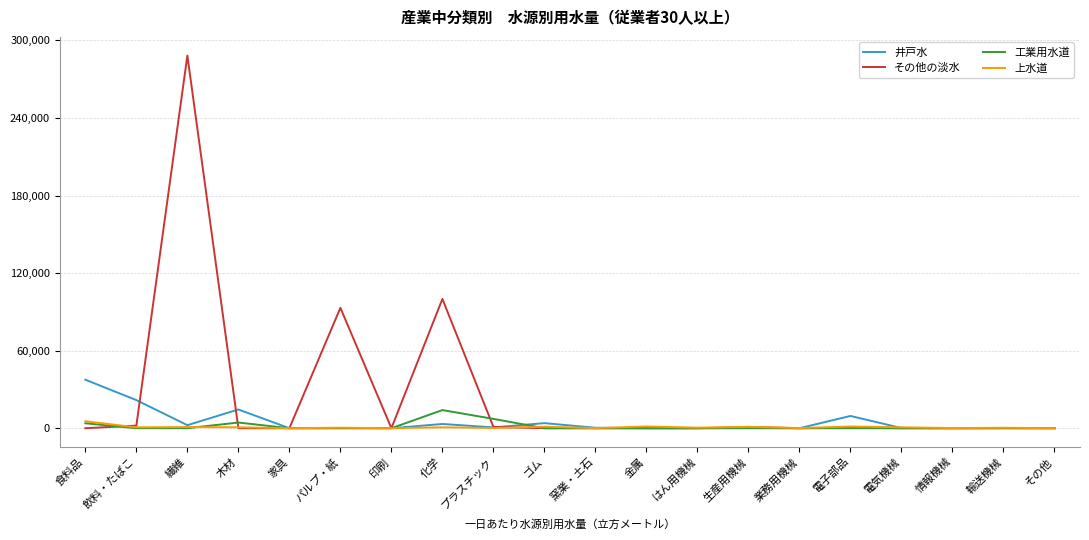

What is the difference between the 上水道 values at 窯業・土石 and 電気機械?

630